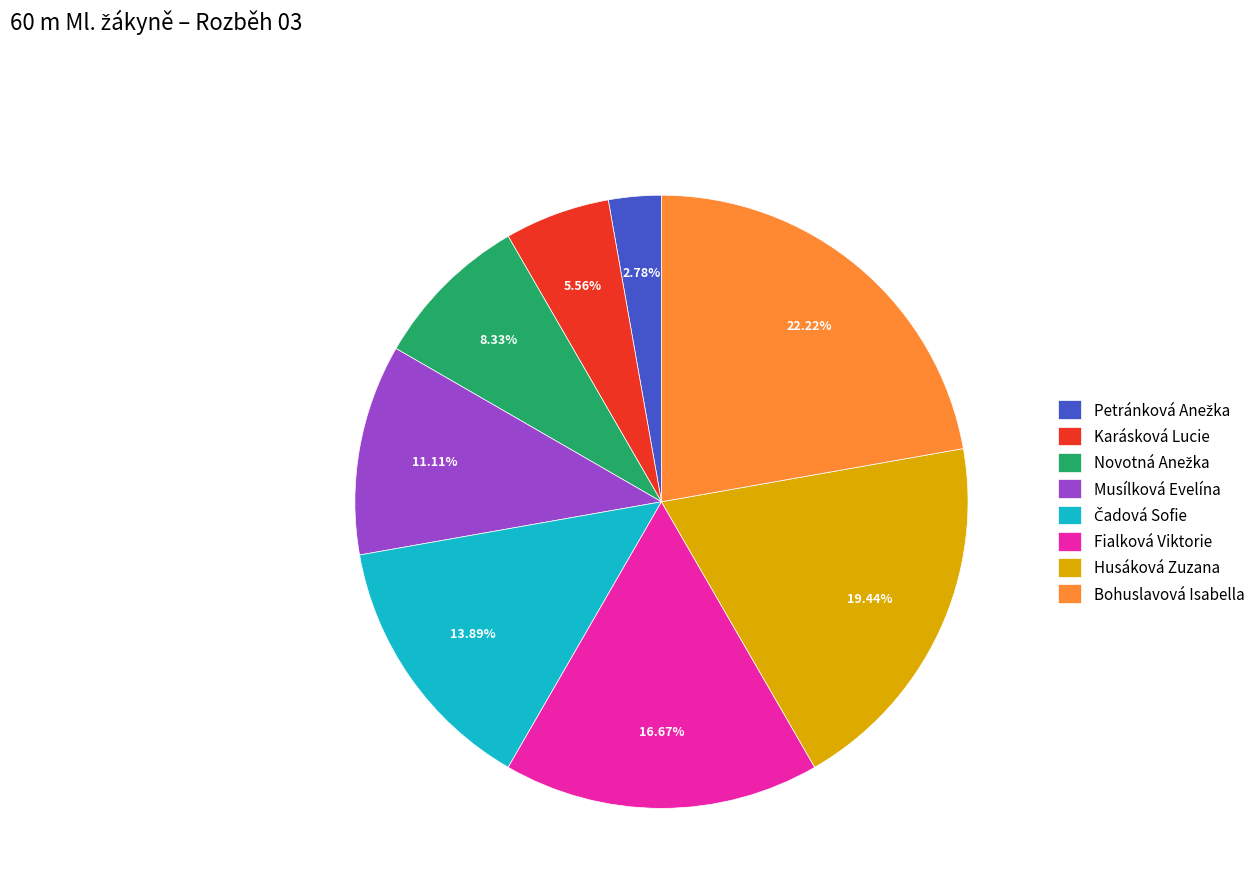

To the nearest percent, what is the average slice percentage?

12%